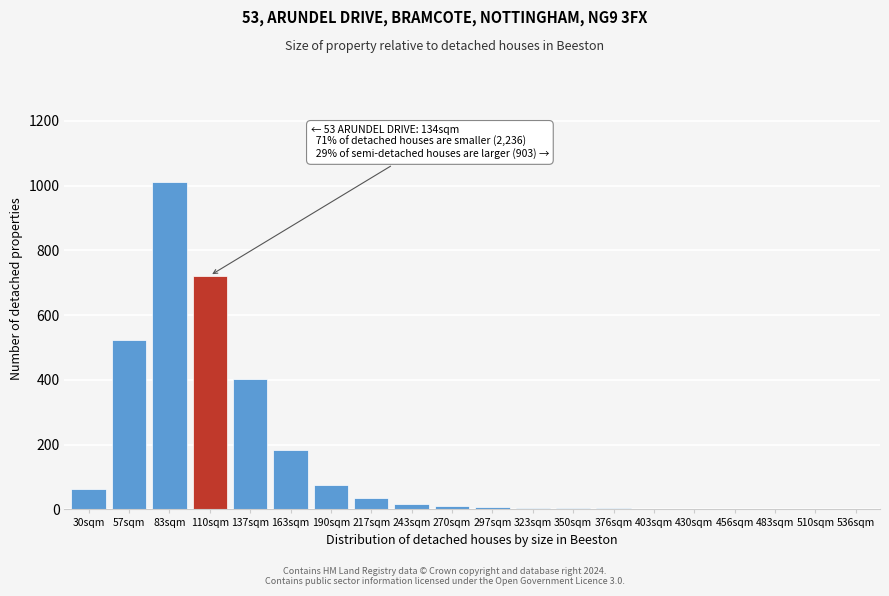

What is the maximum value shown in the chart?

1012